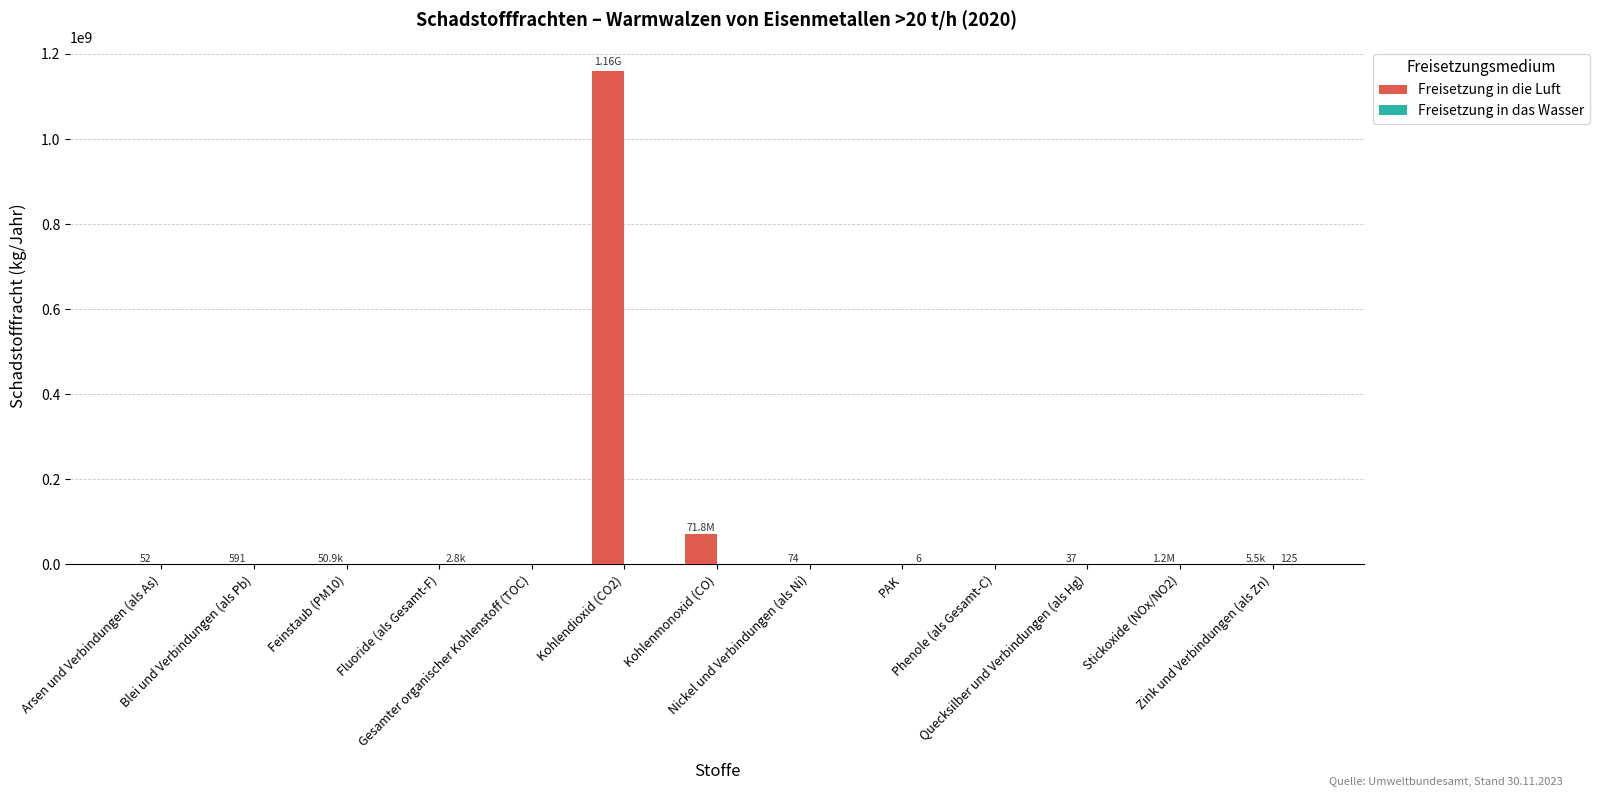

What is the total value across all series at Feinstaub (PM10)?

50900